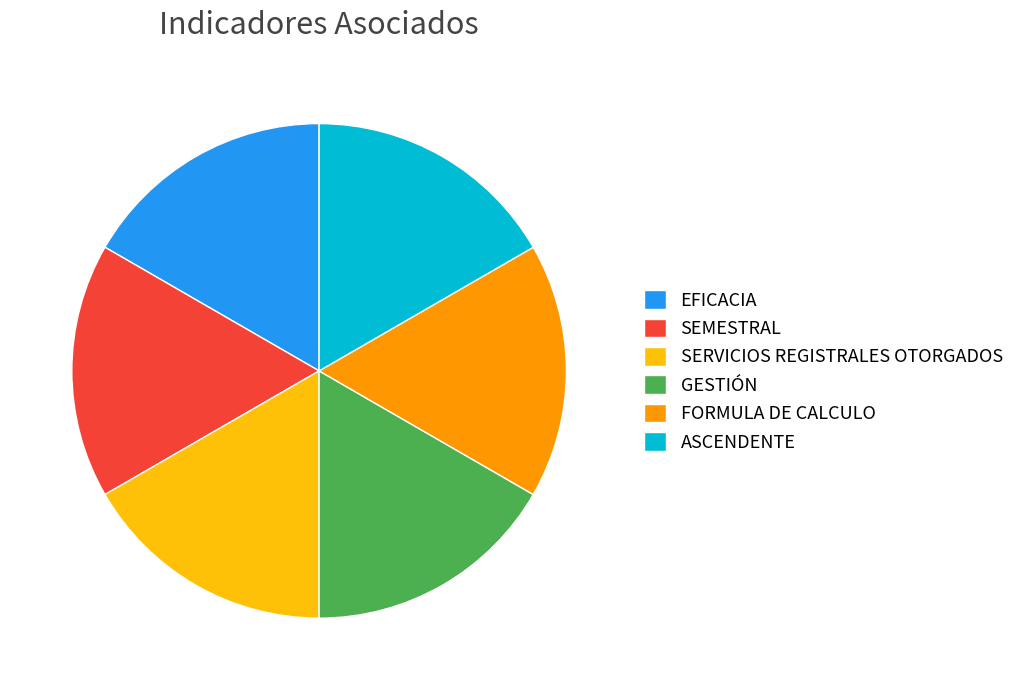

What is the ratio of the value at FORMULA DE CALCULO to the value at SERVICIOS REGISTRALES OTORGADOS?

1.0